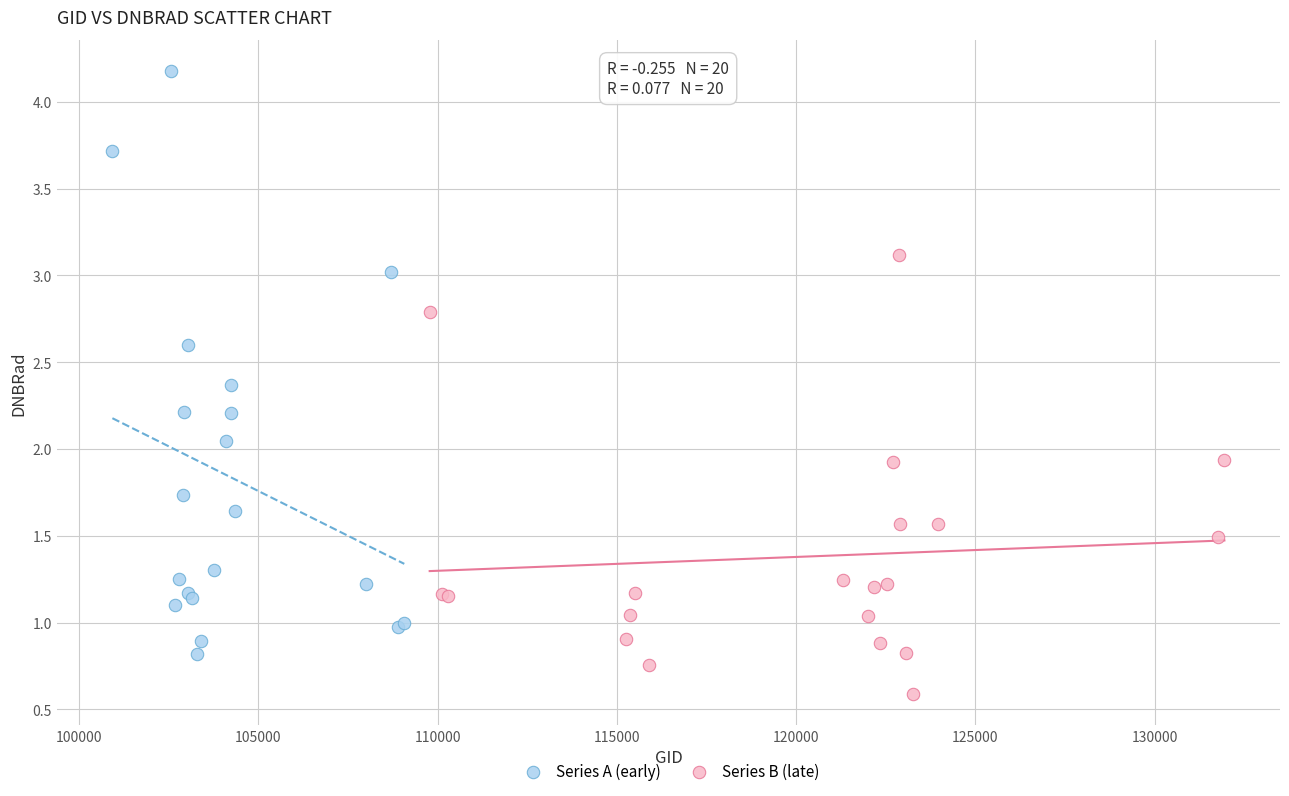

Which series reaches the minimum Y coordinate?

Series B (late)